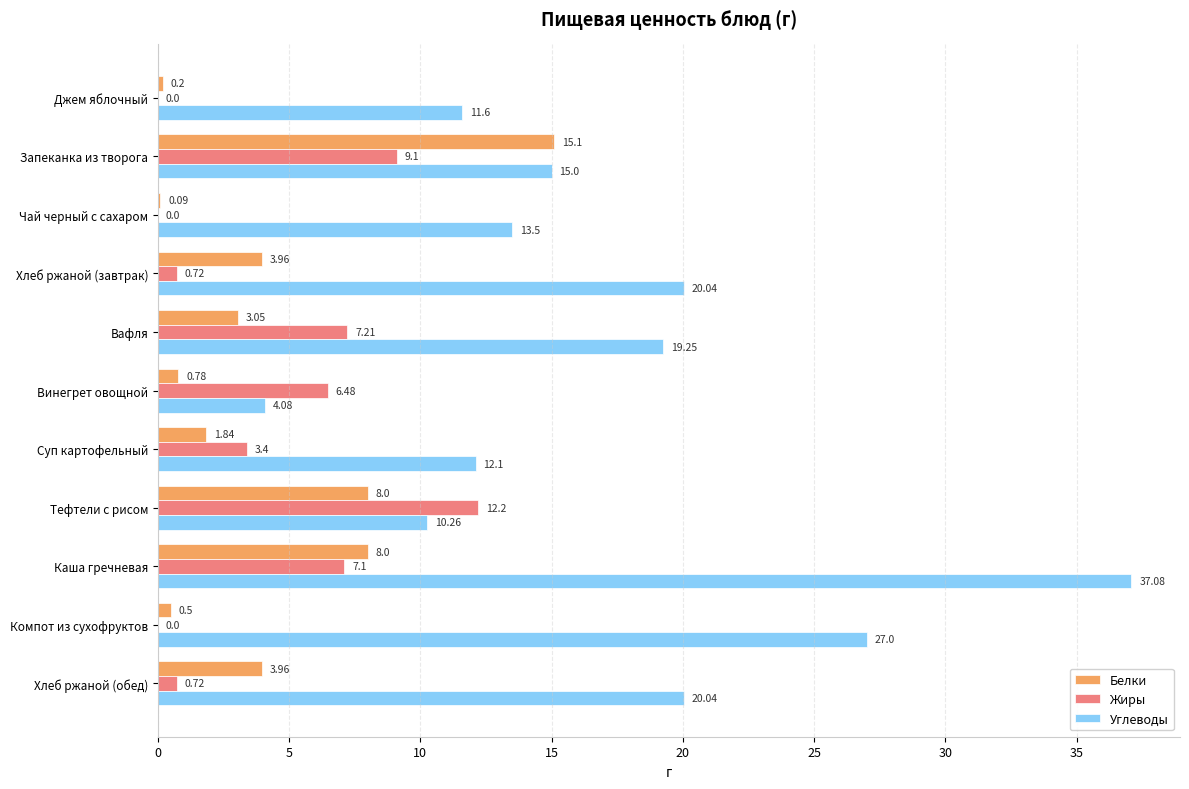

Between Компот из сухофруктов and Хлеб ржаной (обед), which series saw the biggest shift?

Углеводы